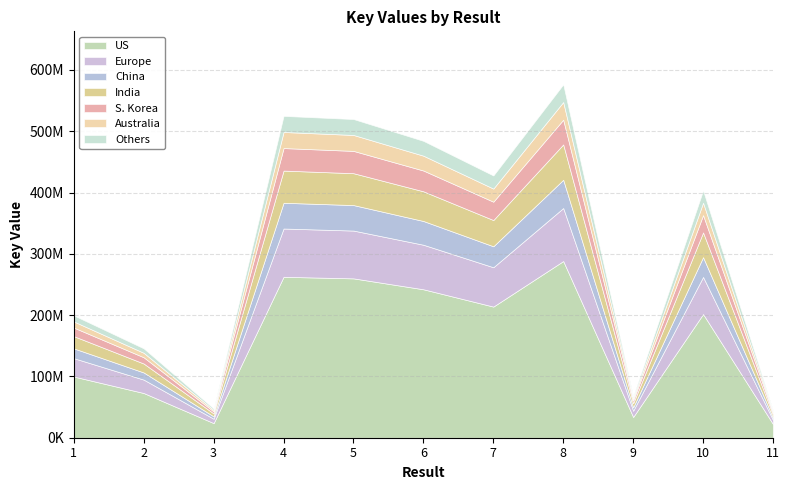

What is the average value?

312986458